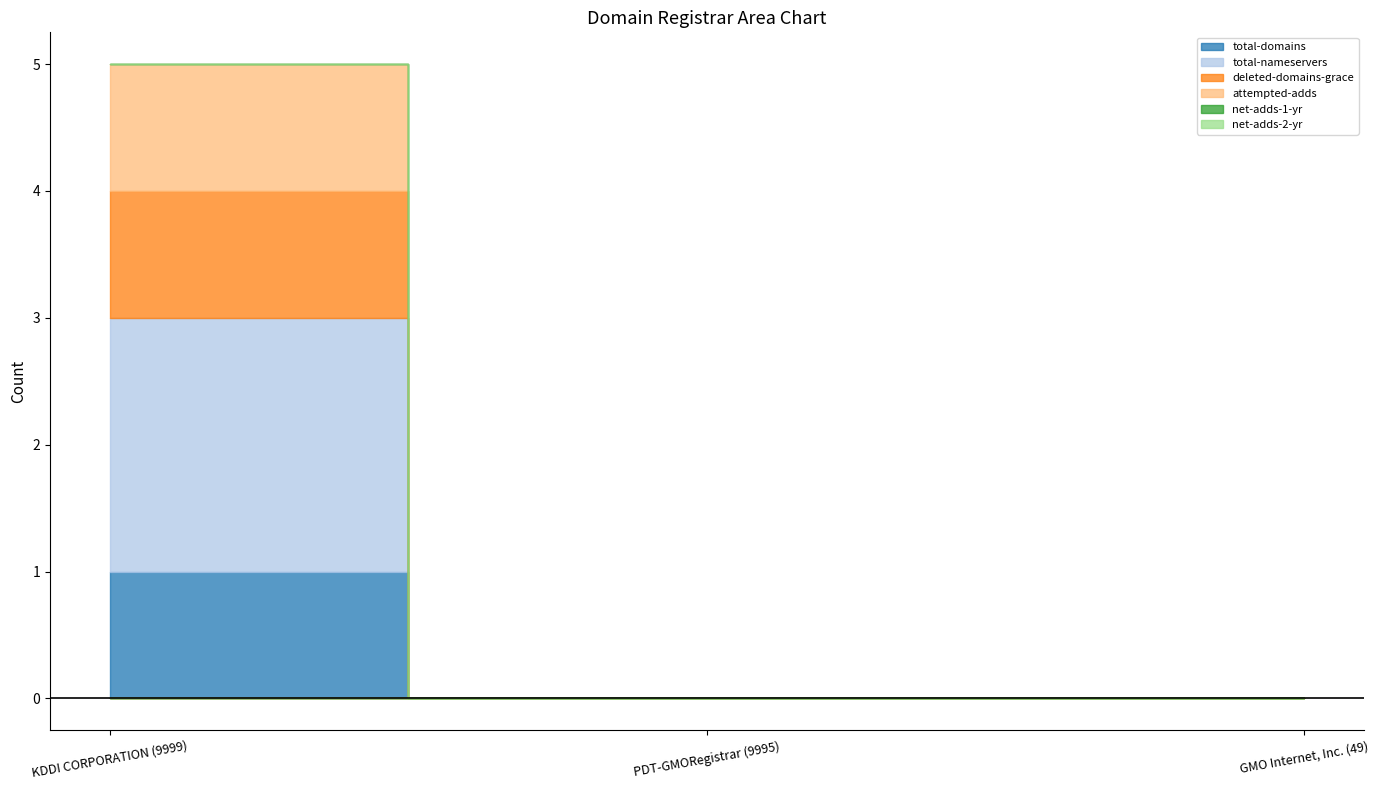

Which series has the largest total across all categories?

total-nameservers